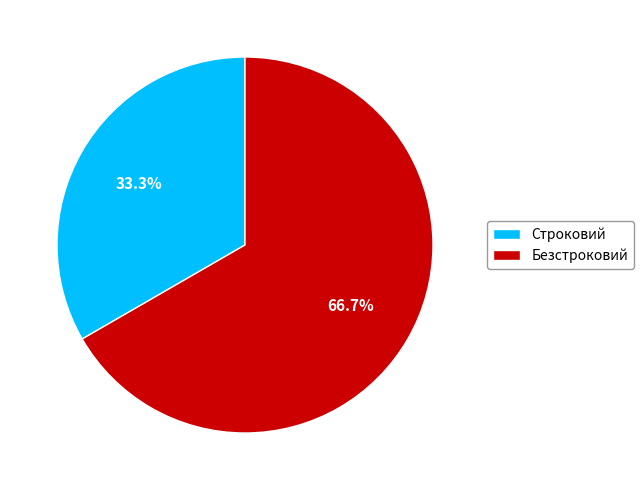

To the nearest percent, what percentage of the pie is Безстроковий?

67%